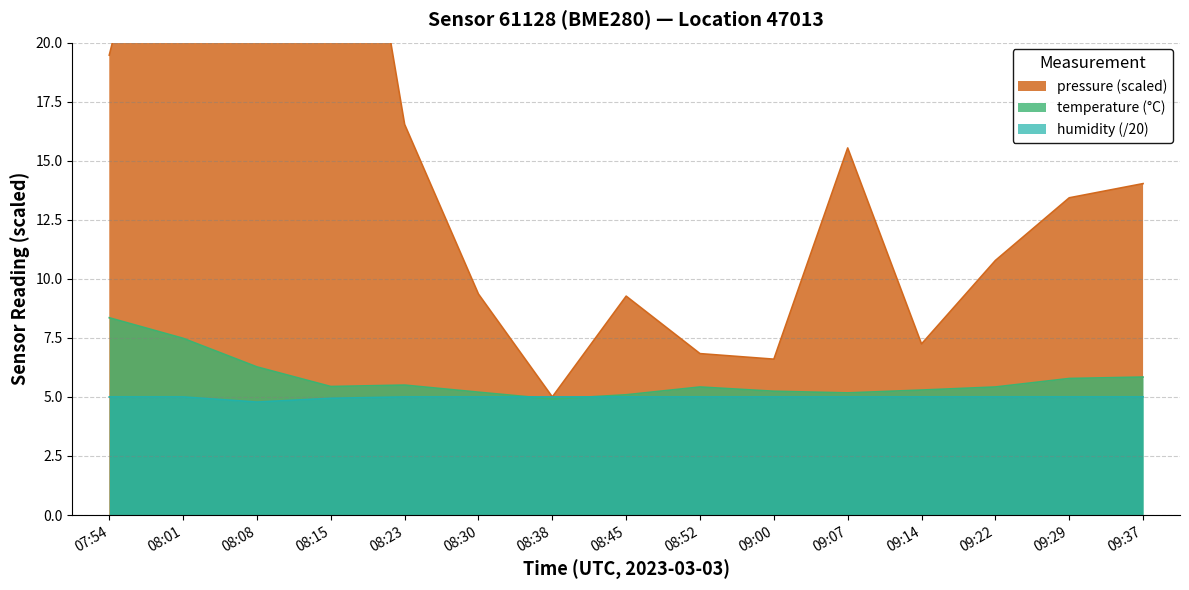

What is the label of the 2nd point from the right?

09:29